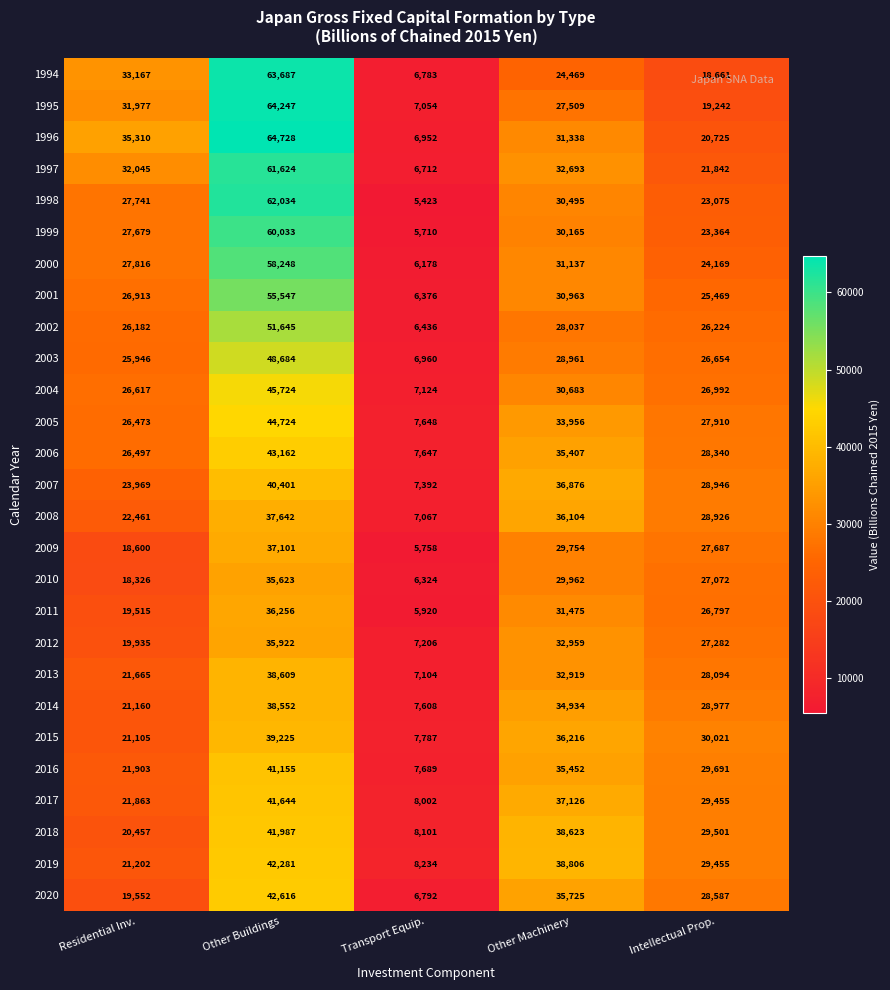

Which series has the largest range (max minus min)?

1996